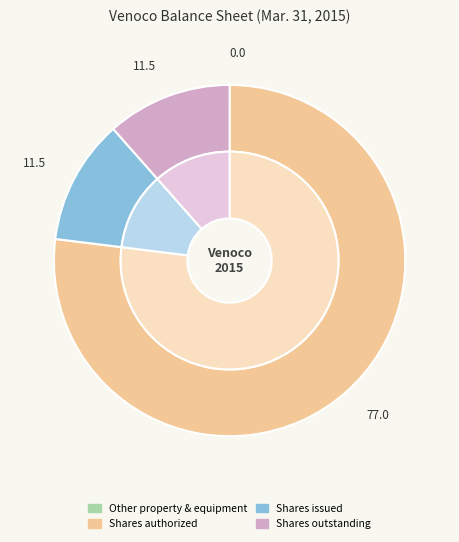

Between Common stock shares authorized (Venoco) and Other property and equipment, which is larger?

Common stock shares authorized (Venoco)